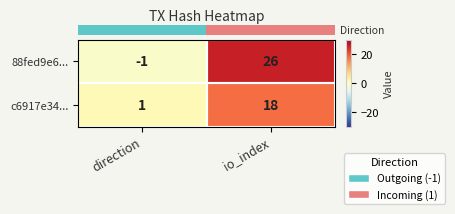

List the series in order of their overall mean, lowest first.

c6917e34..., 88fed9e6...